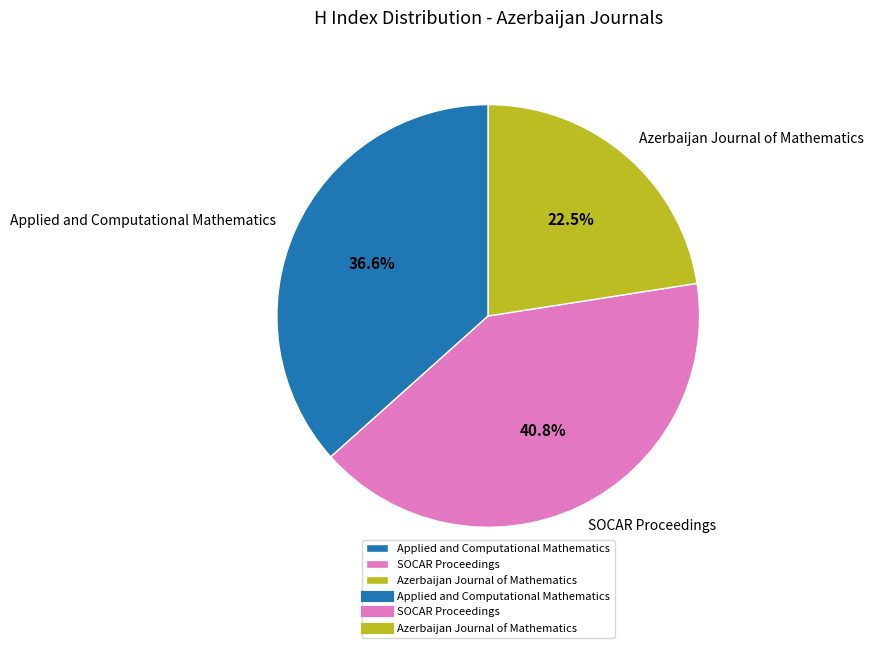

Is there a majority slice in this chart?

No